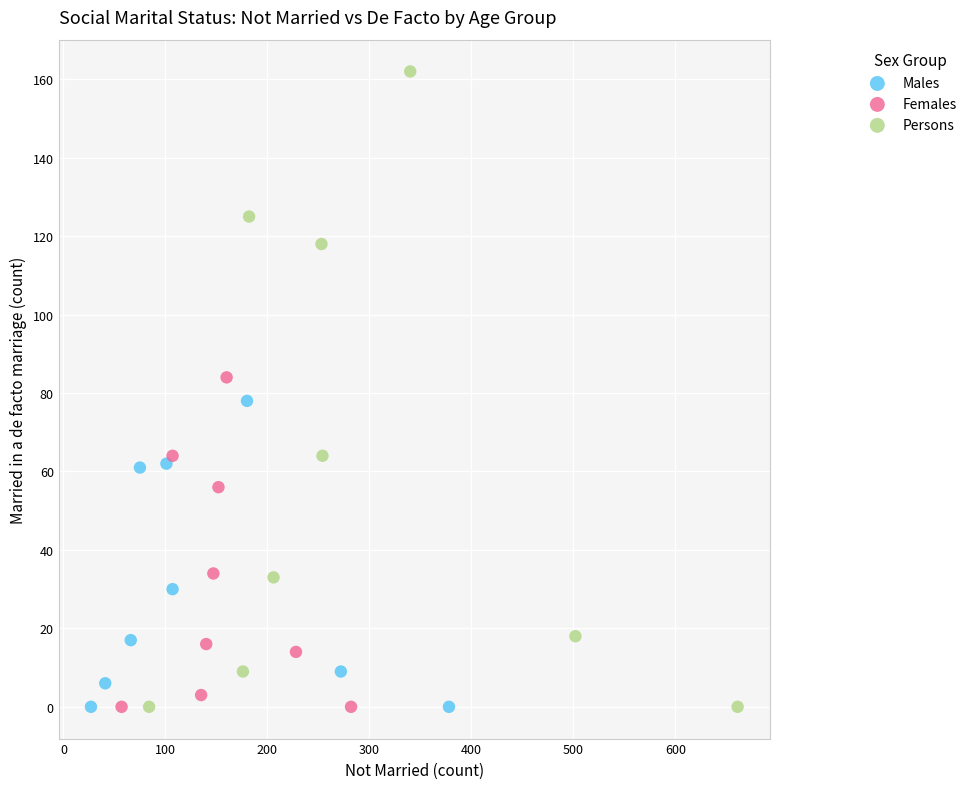

Which series contains the highest Y value?

Persons